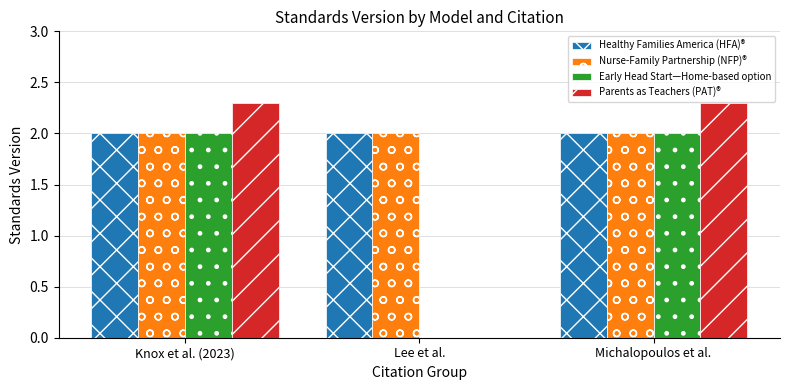

Reading right to left, transcribe all the data shown in this chart.

Healthy Families America (HFA)®: 2.0	2.0	2.0
Nurse-Family Partnership (NFP)®: 2.0	2.0	2.0
Early Head Start—Home-based option: 2.0	0.0	2.0
Parents as Teachers (PAT)®: 2.3	0.0	2.3